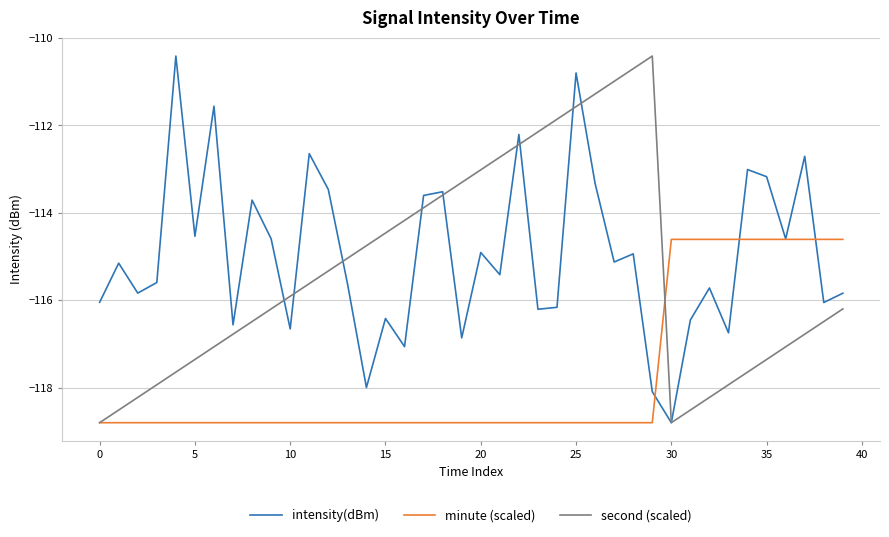

What is the greatest value displayed?

-110.4